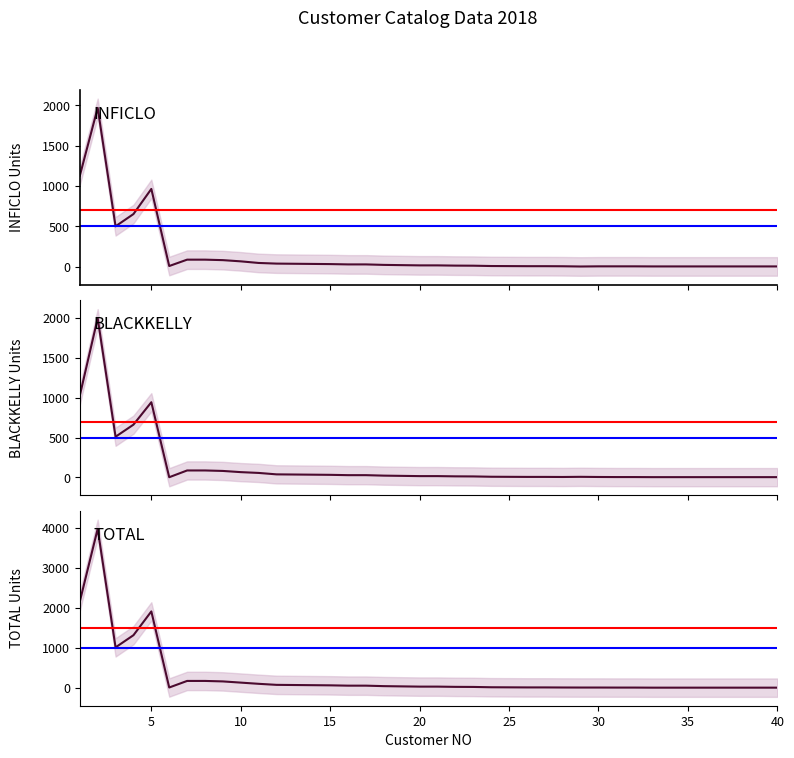

What is the difference between the maximum and minimum values in the INFICLO series?

1969